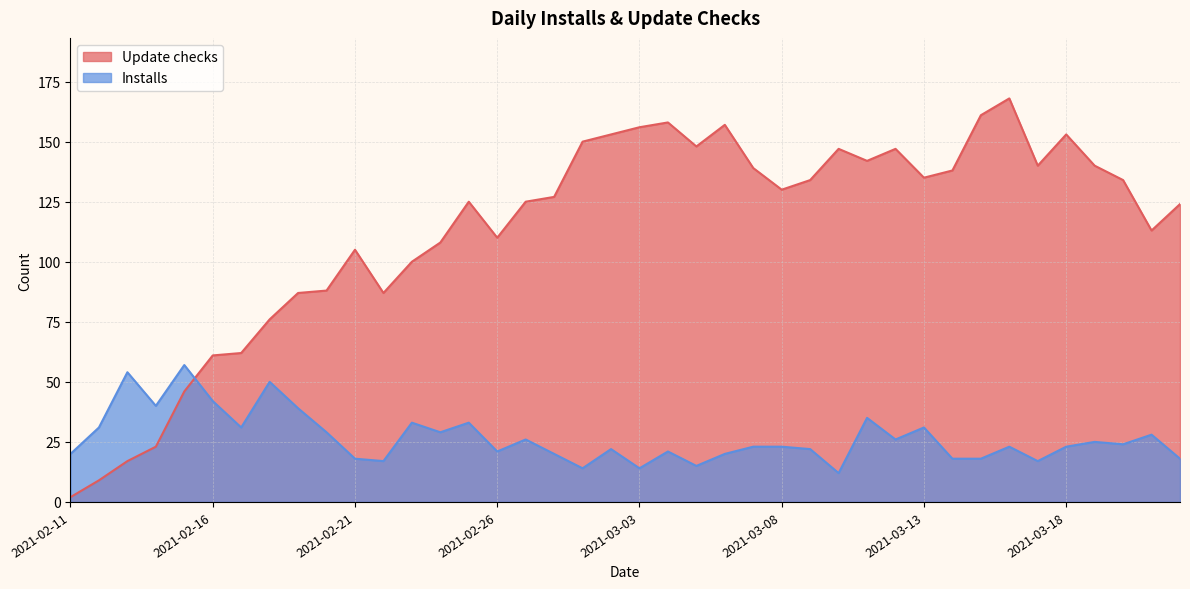

Is the value of Installs at 2021-03-17 greater than the value of Update checks at 2021-03-09?

No